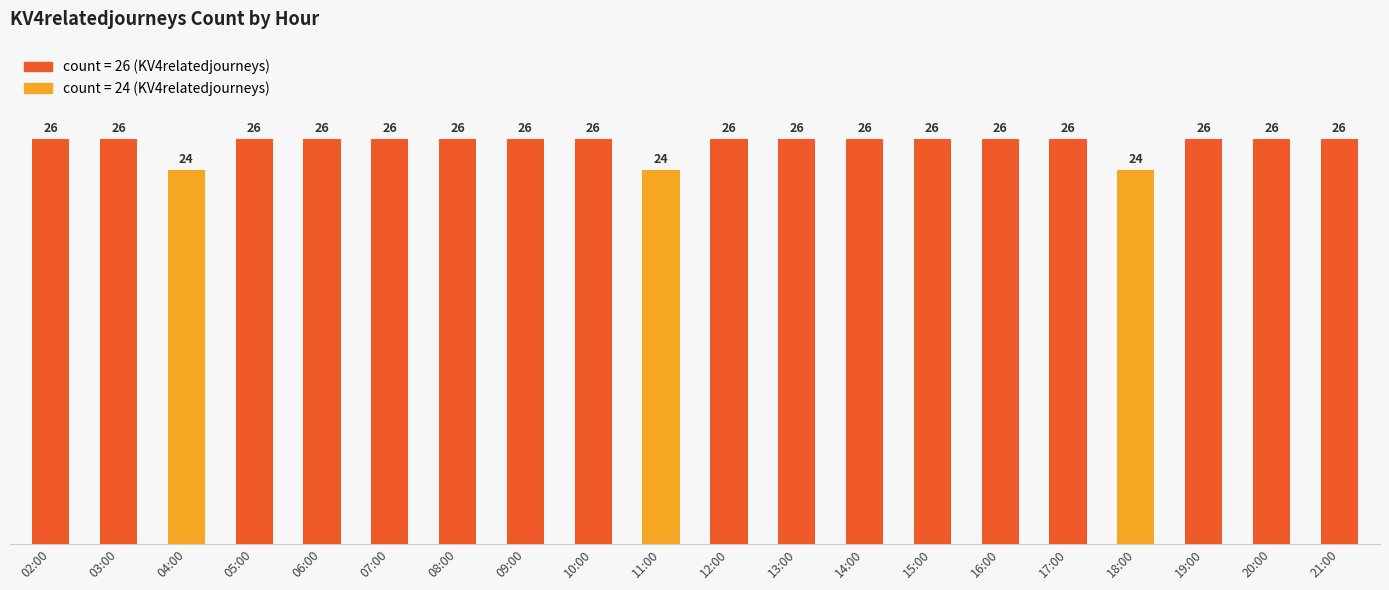

What is the average value?

26